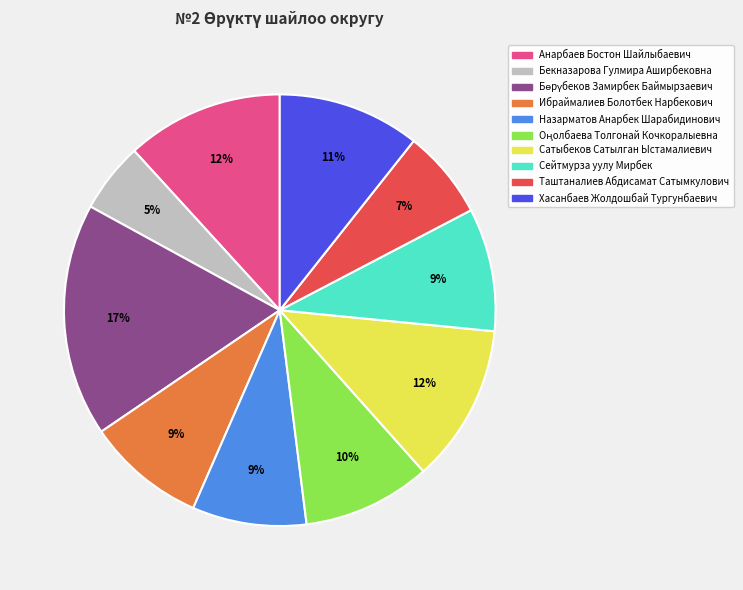

How many slices are in this pie chart?

10